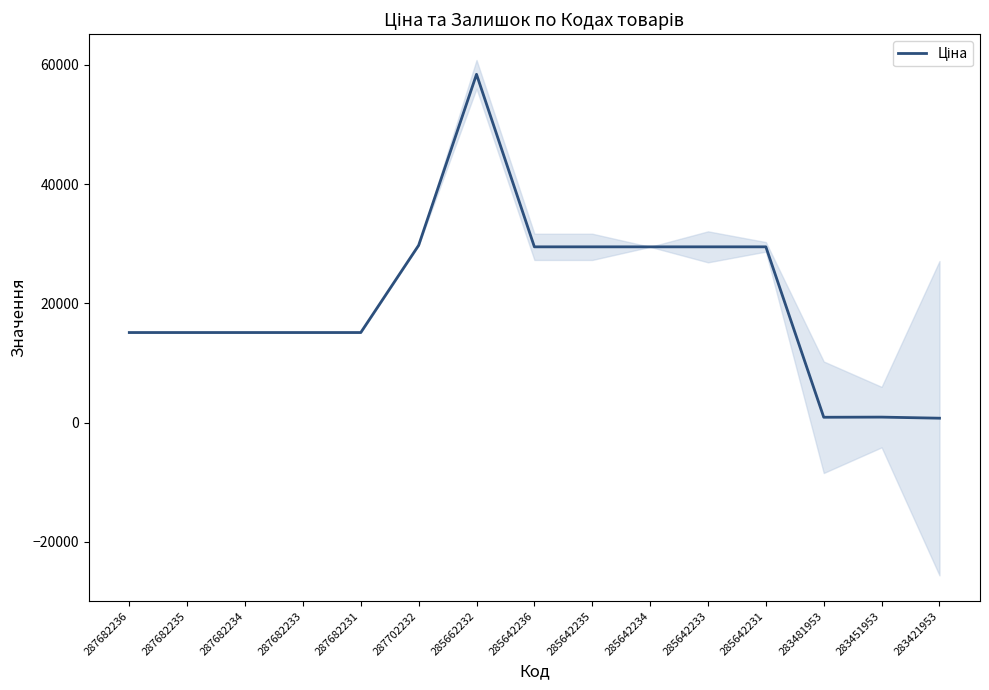

The chart shows a value of 29491.5 at 285642235. True or false?

True